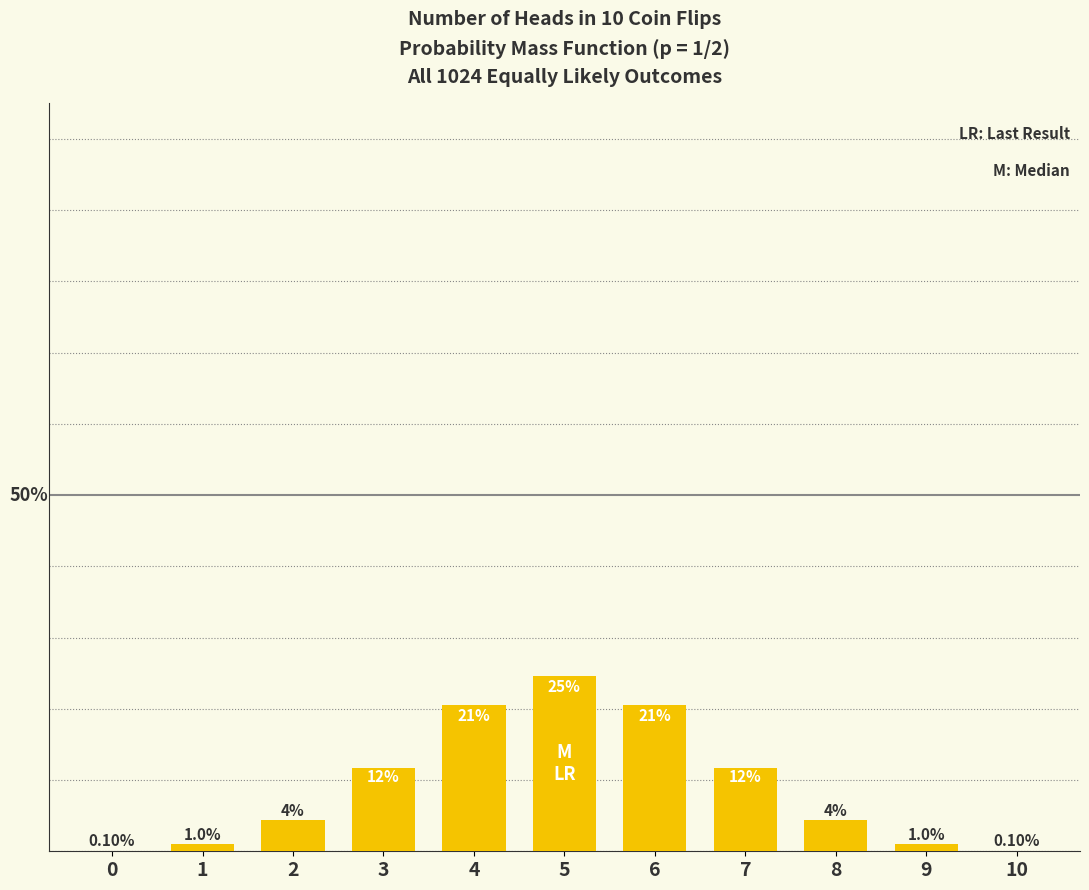

Are the bars horizontal?

No